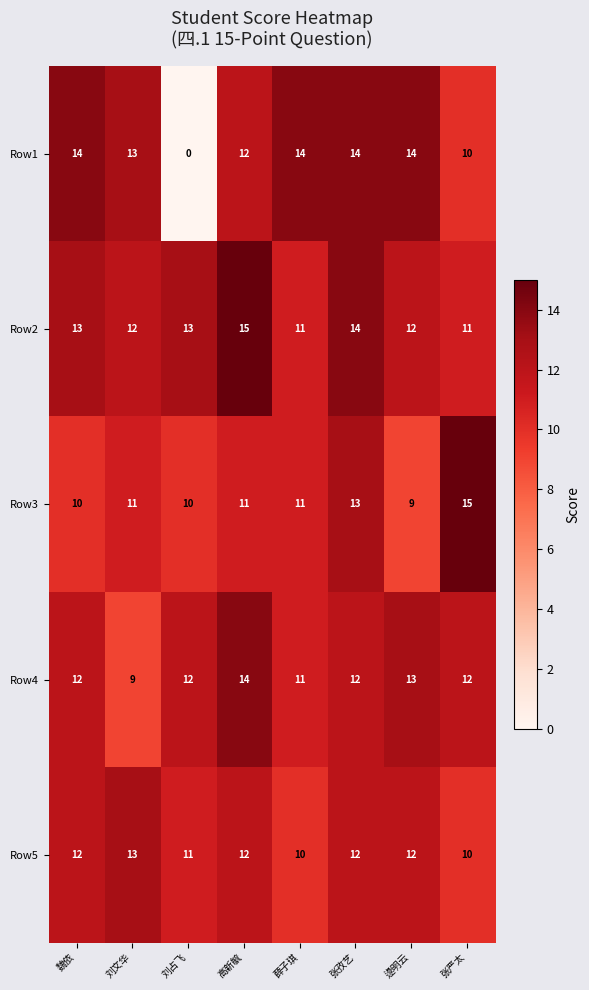

What is the greatest value displayed?

15